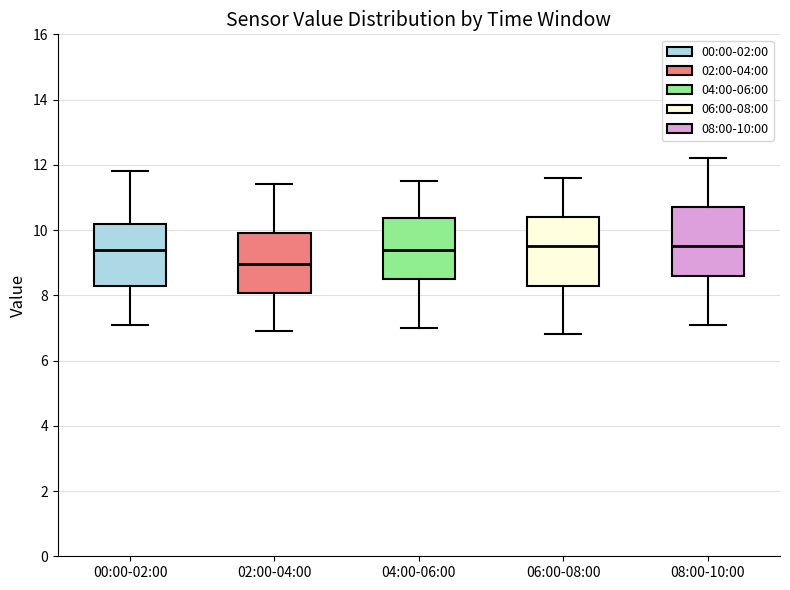

Reading left to right, read every box against the y-axis: the position of its median line, the range the box covers, and the ends of its whiskers. The values are not printed on the chart, so give them approximately, as read against the axis.

00:00-02:00: median 9.4, box 8.2 to 10.2, whiskers 7.2 to 11.8
02:00-04:00: median 9.0, box 8.0 to 10.0, whiskers 7.0 to 11.4
04:00-06:00: median 9.4, box 8.6 to 10.4, whiskers 7.0 to 11.6
06:00-08:00: median 9.6, box 8.4 to 10.4, whiskers 6.8 to 11.6
08:00-10:00: median 9.6, box 8.6 to 10.8, whiskers 7.2 to 12.2